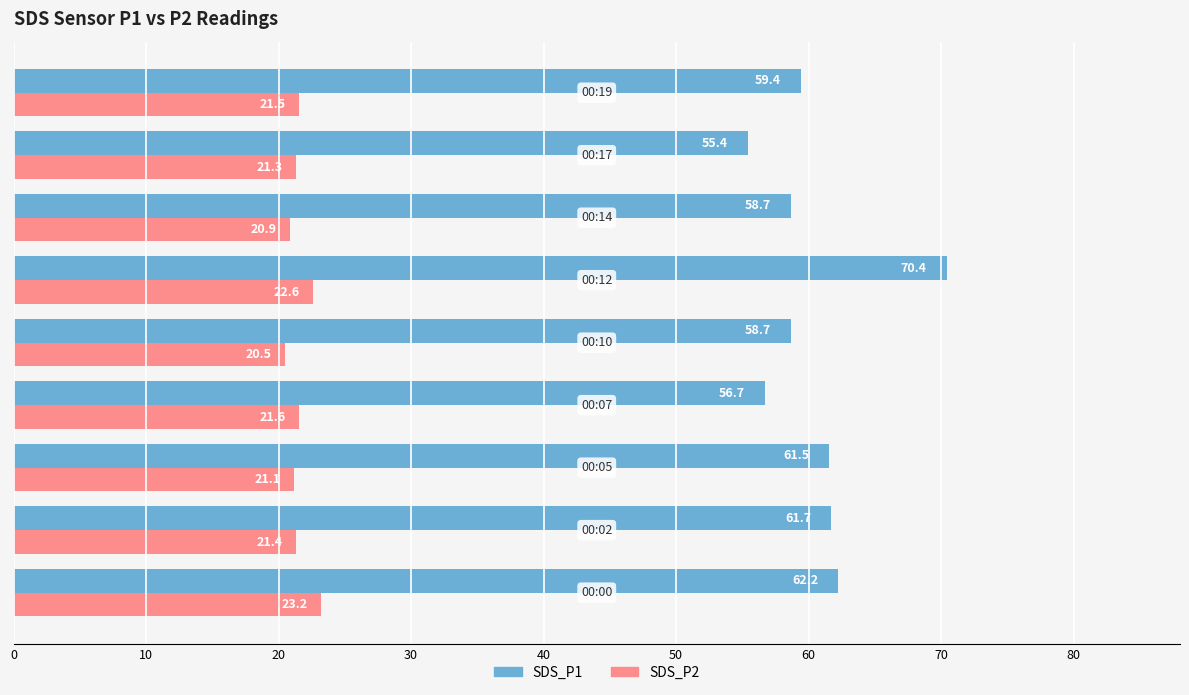

List the series in order of their overall mean, lowest first.

SDS_P2, SDS_P1